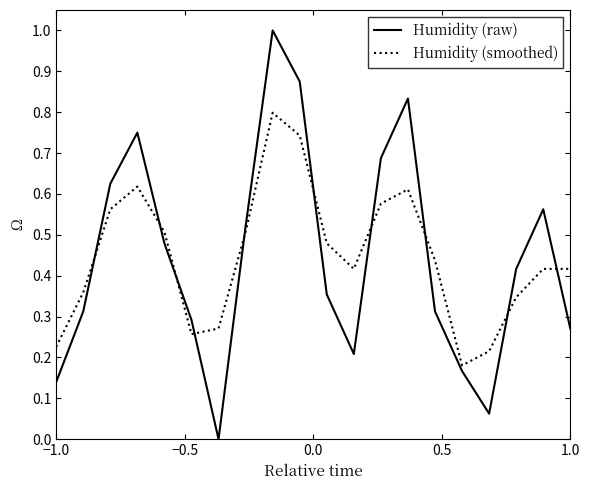

What is the difference between the maximum and minimum values in the Humidity (raw) series?

1.0